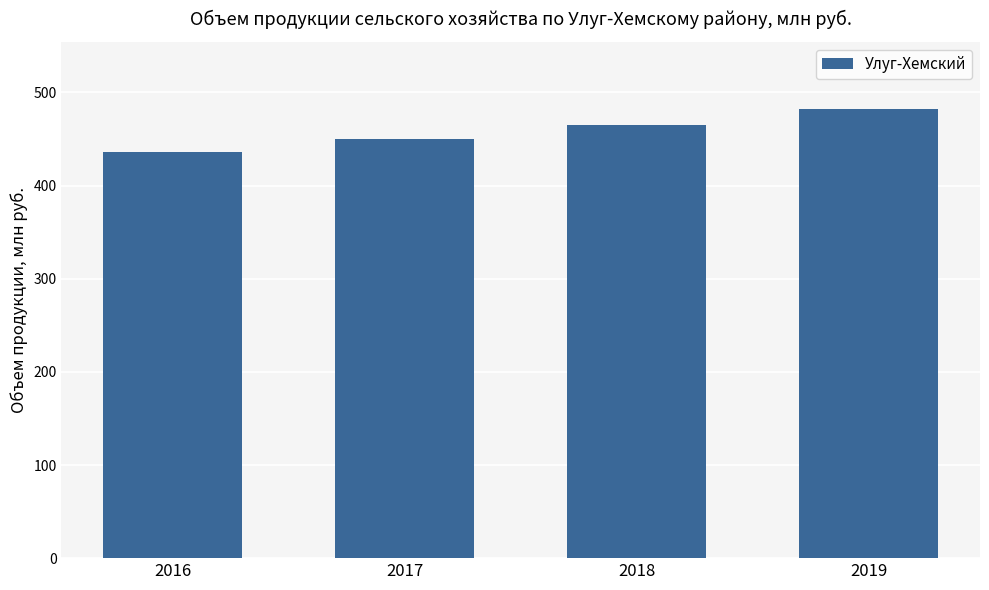

What is the change in value from 2017 to 2019?

+32